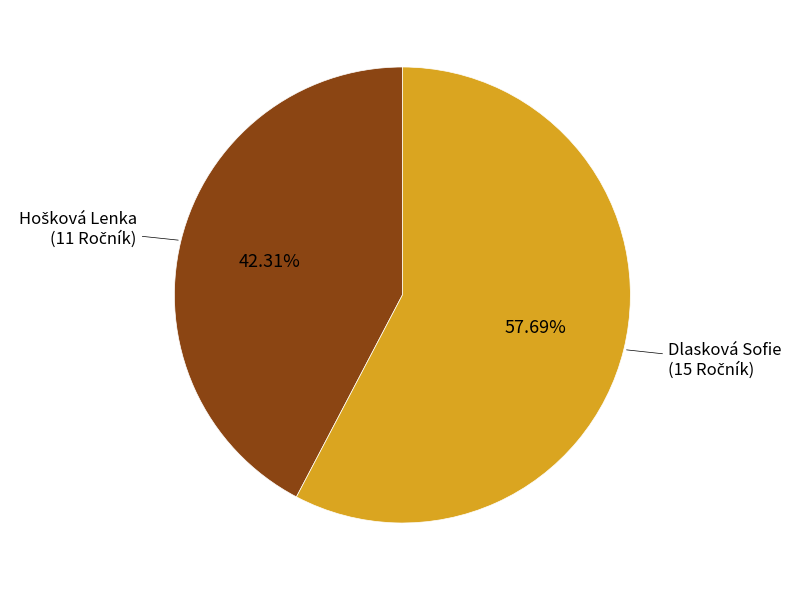

What is the largest slice in the pie chart?

Dlasková Sofie